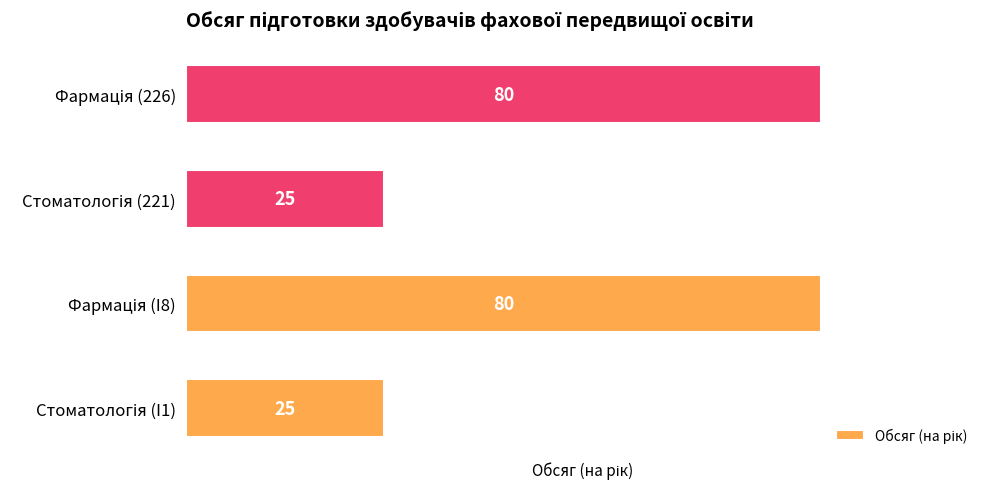

What is the smallest value displayed?

25